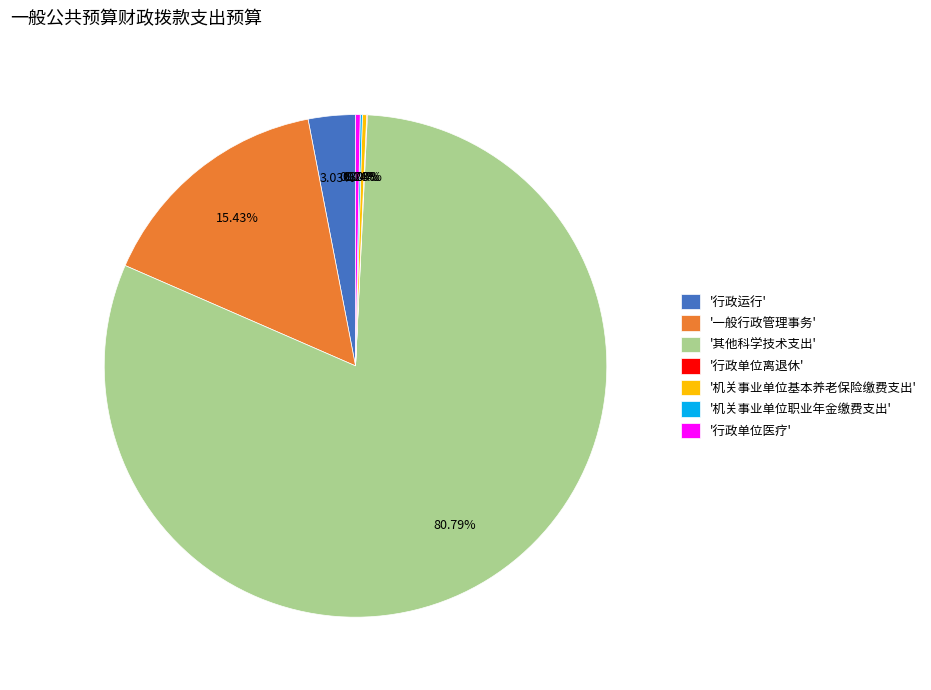

What is the largest slice in the pie chart?

'其他科学技术支出'